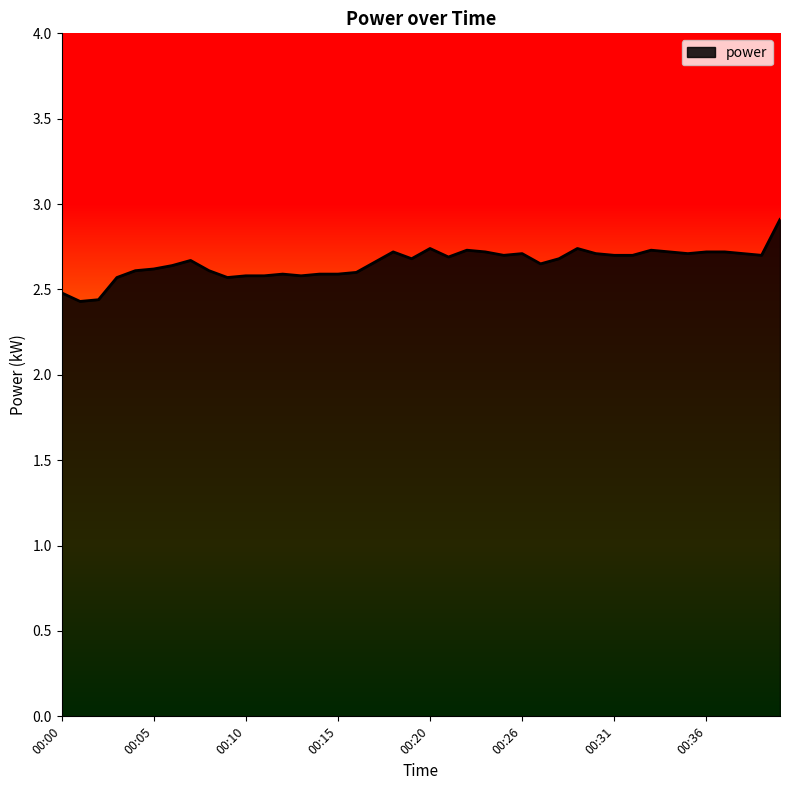

What is the difference between the maximum and minimum values?

0.5